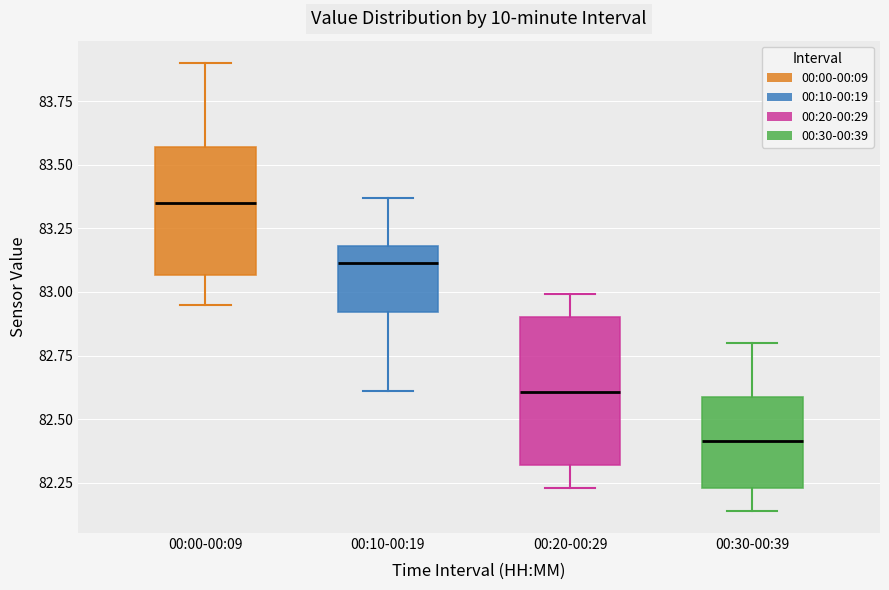

Which box is the tallest, from its lower edge to its upper edge?

00:20-00:29